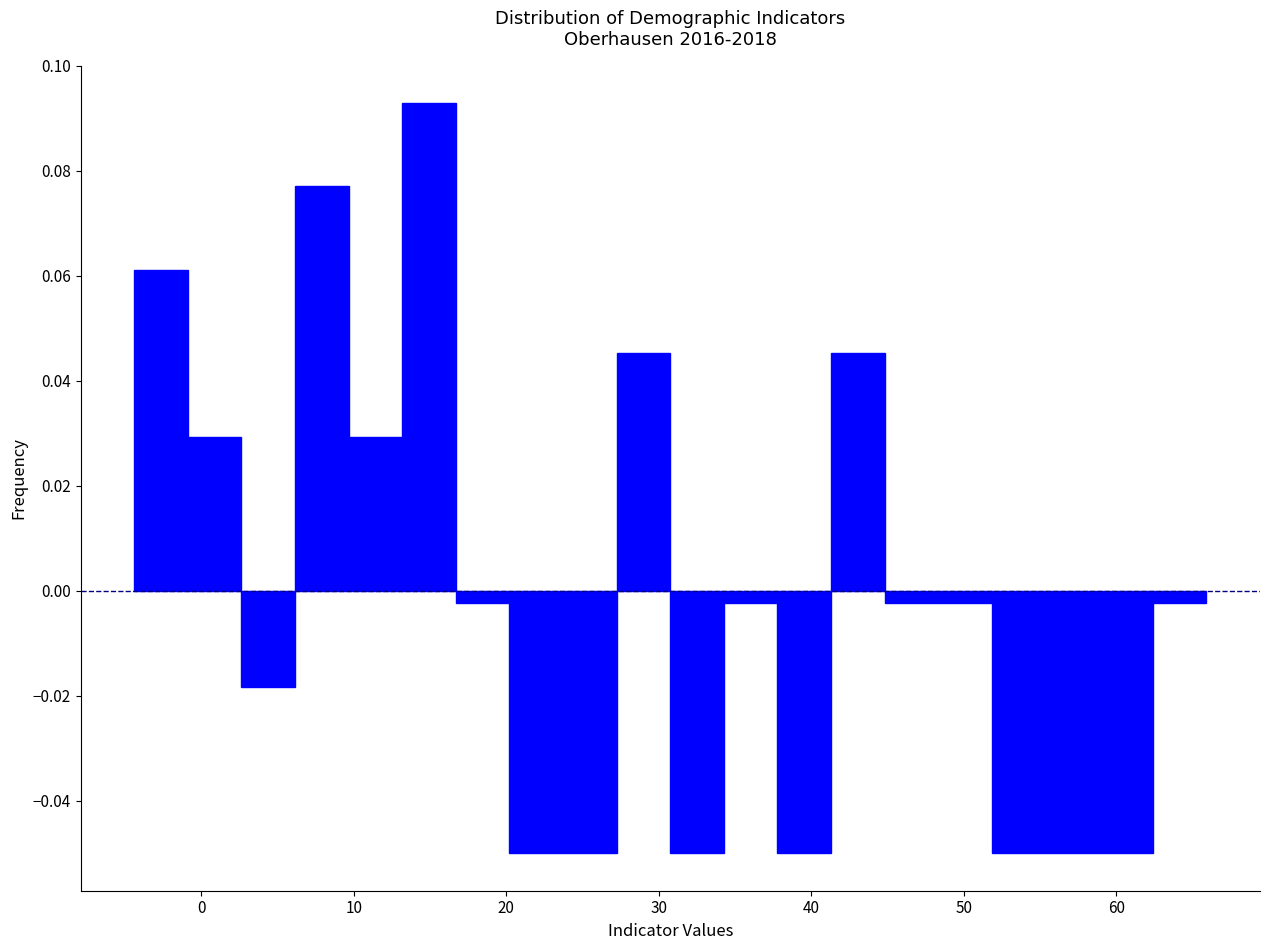

Read against the x-axis, roughly where is the centre of the tallest bar?

15